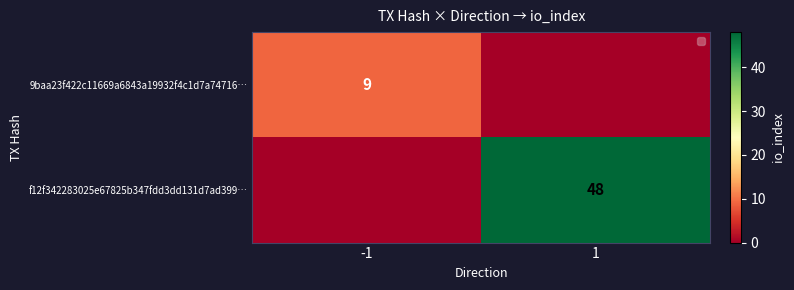

Which label corresponds to the largest value in the chart?

1